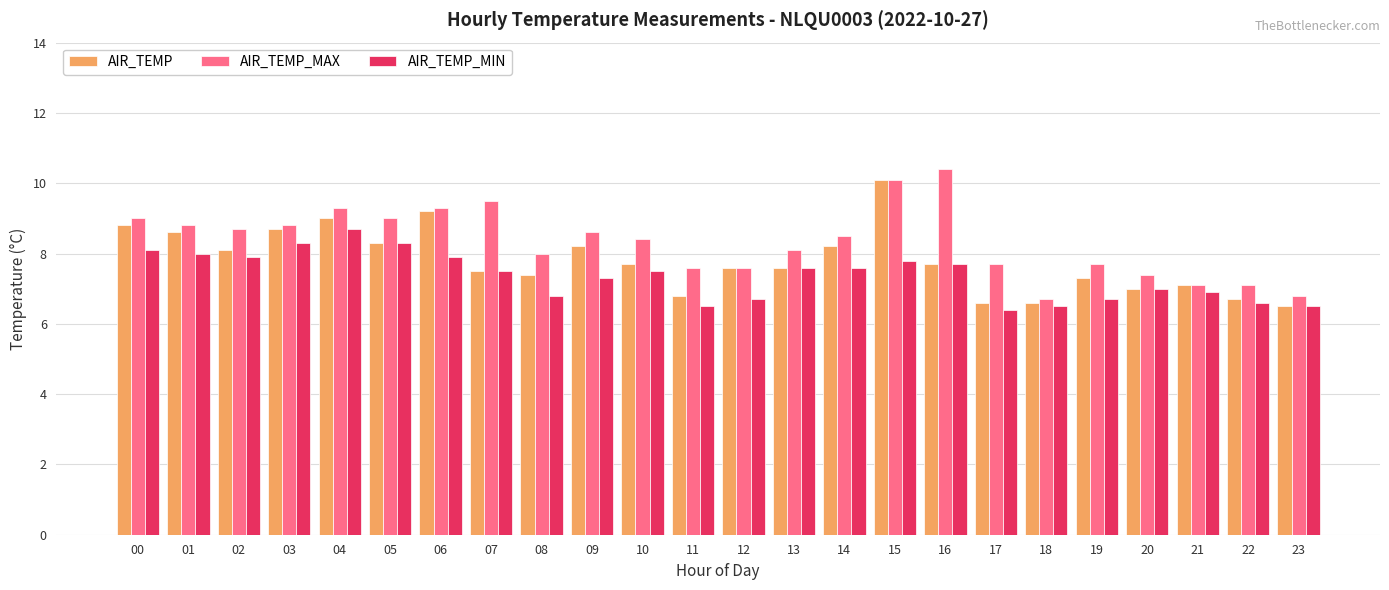

Reading left to right, list all the values displayed in this chart.

AIR_TEMP: 8.8	8.6	8.1	8.7	9.0	8.3	9.2	7.5	7.4	8.2	7.7	6.8	7.6	7.6	8.2	10.1	7.7	6.6	6.6	7.3	7.0	7.1	6.7	6.5
AIR_TEMP_MAX: 9.0	8.8	8.7	8.8	9.3	9.0	9.3	9.5	8.0	8.6	8.4	7.6	7.6	8.1	8.5	10.1	10.4	7.7	6.7	7.7	7.4	7.1	7.1	6.8
AIR_TEMP_MIN: 8.1	8.0	7.9	8.3	8.7	8.3	7.9	7.5	6.8	7.3	7.5	6.5	6.7	7.6	7.6	7.8	7.7	6.4	6.5	6.7	7.0	6.9	6.6	6.5